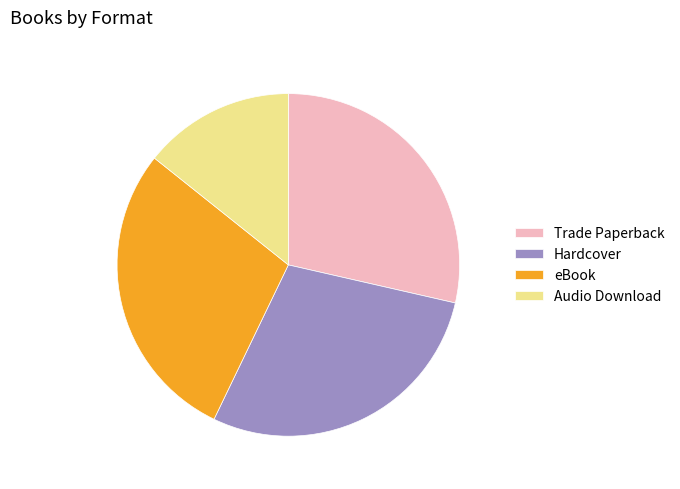

Is it true that Trade Paperback is 29% of the pie?

True